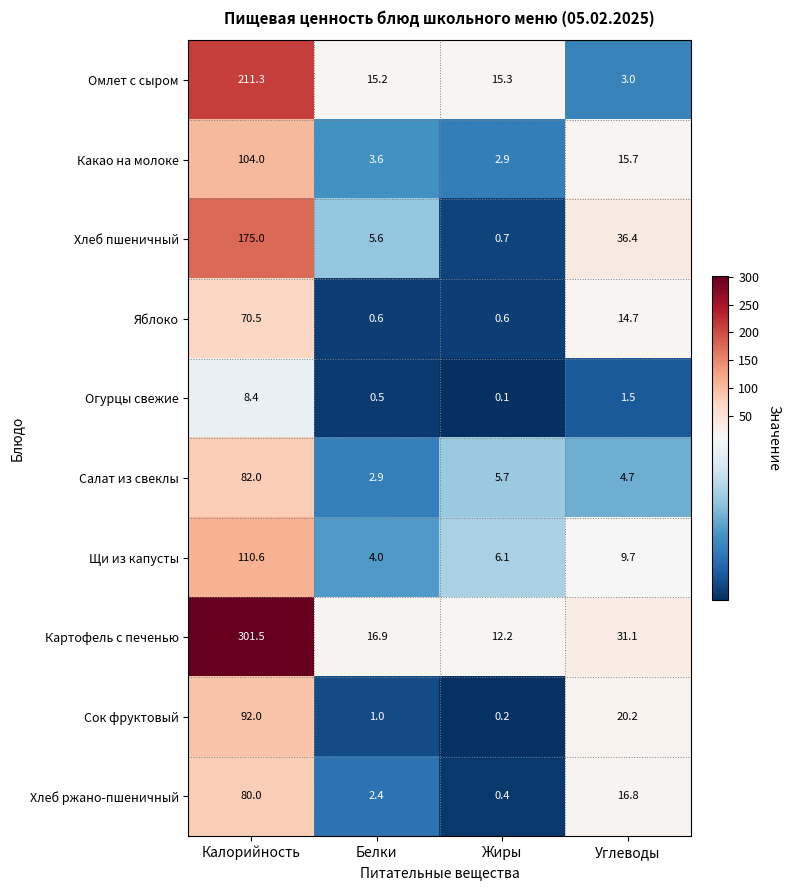

True or false: Яблоко has a value of 14.7 at Углеводы.

True